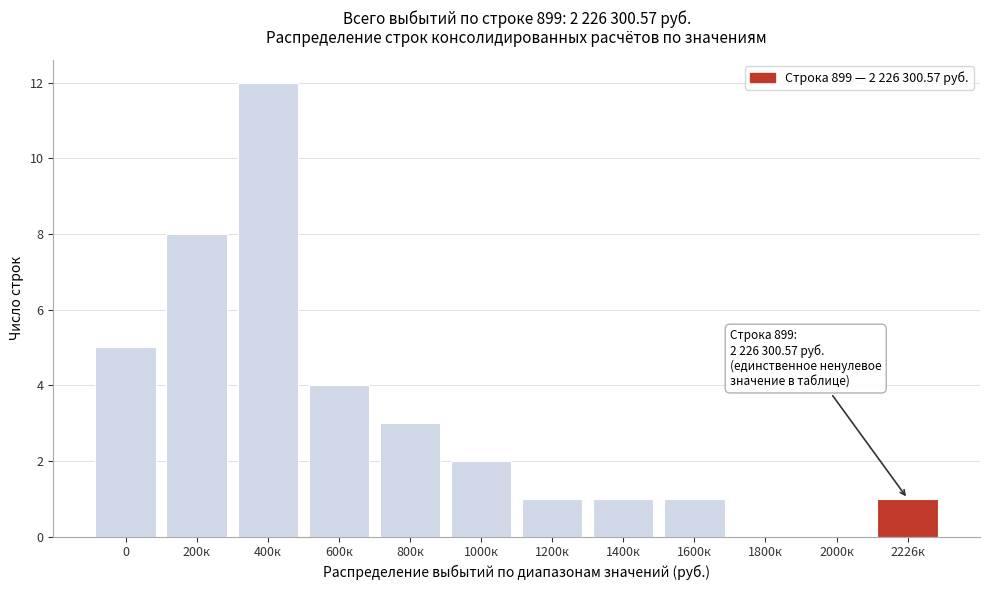

Reading left to right, list all the values displayed in this chart.

0=5	200к=8	400к=12	600к=4	800к=3	1000к=2	1200к=1	1400к=1	1600к=1	1800к=0	2000к=0	2226к=1